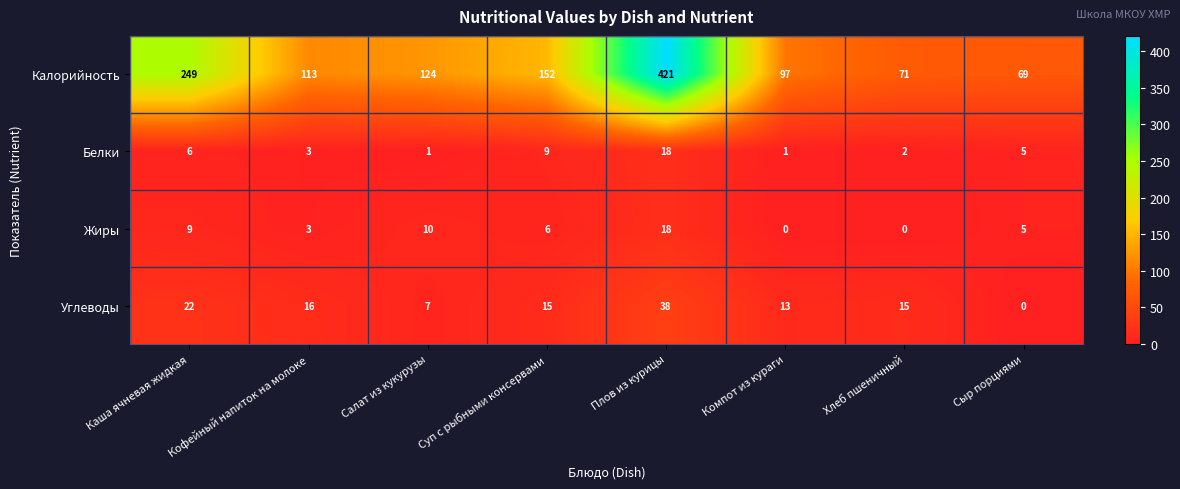

Which series has the largest total across all categories?

Калорийность